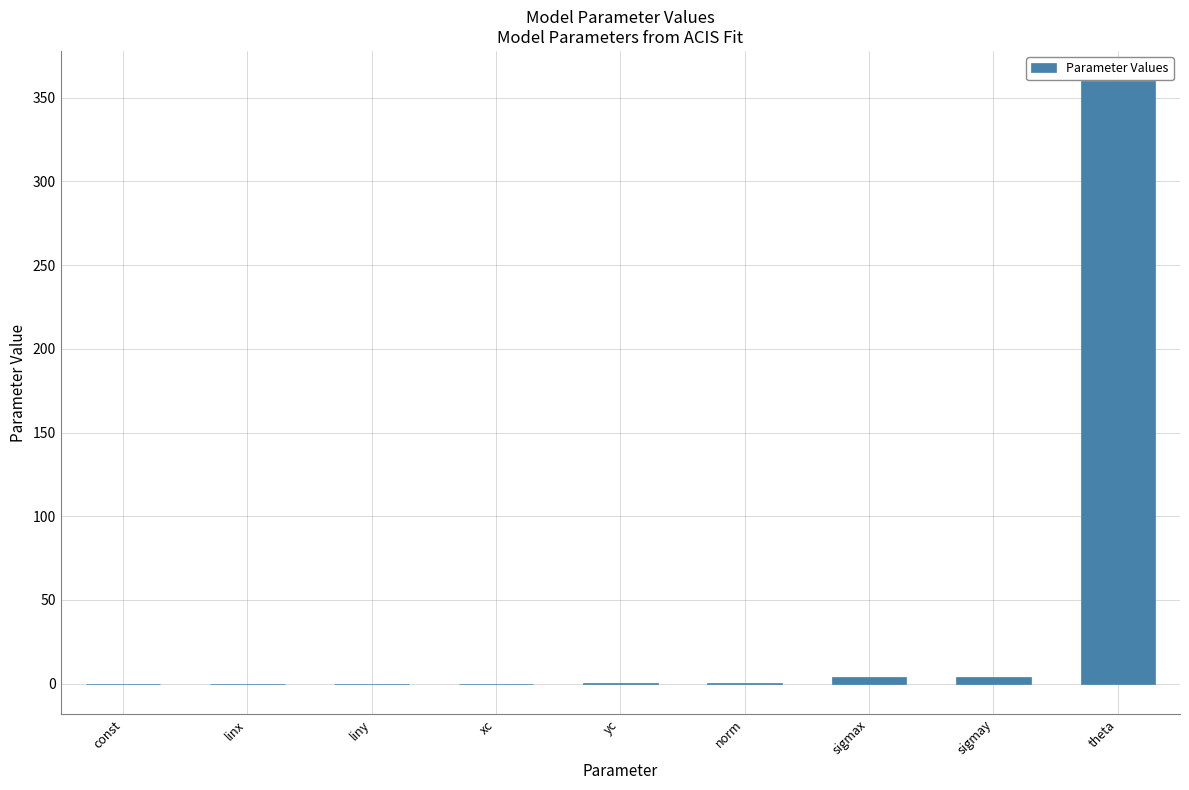

The chart shows a value of 170.5 at theta. True or false?

False